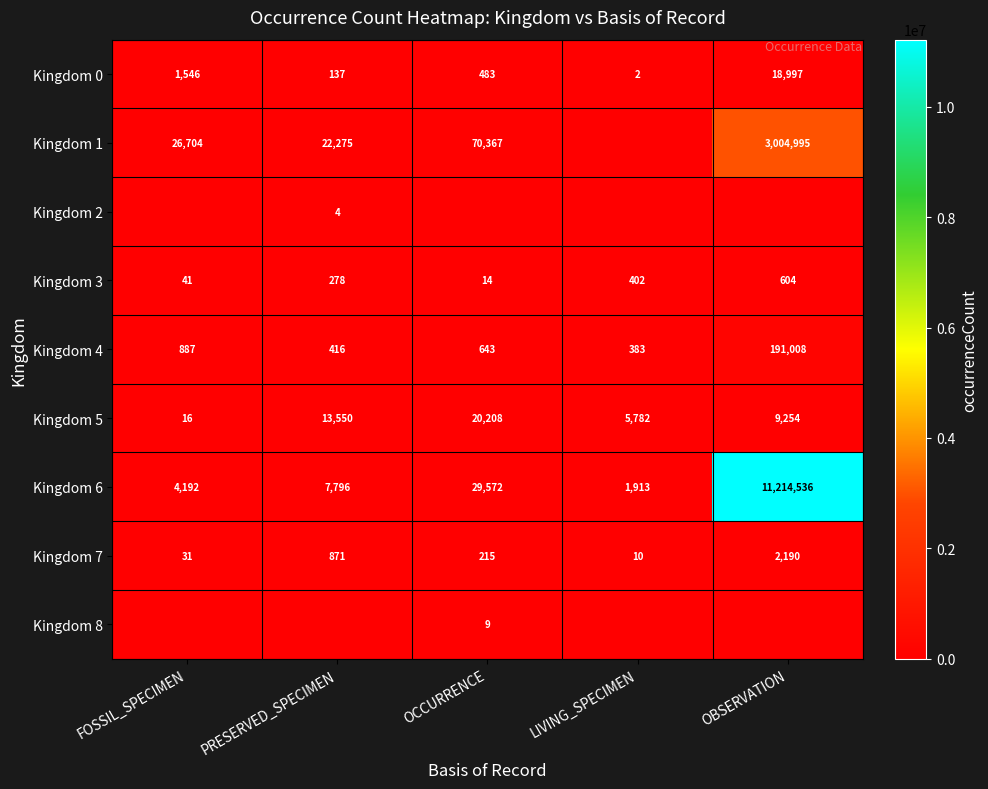

True or false: Kingdom 3 has a value of 406 at PRESERVED_SPECIMEN.

False